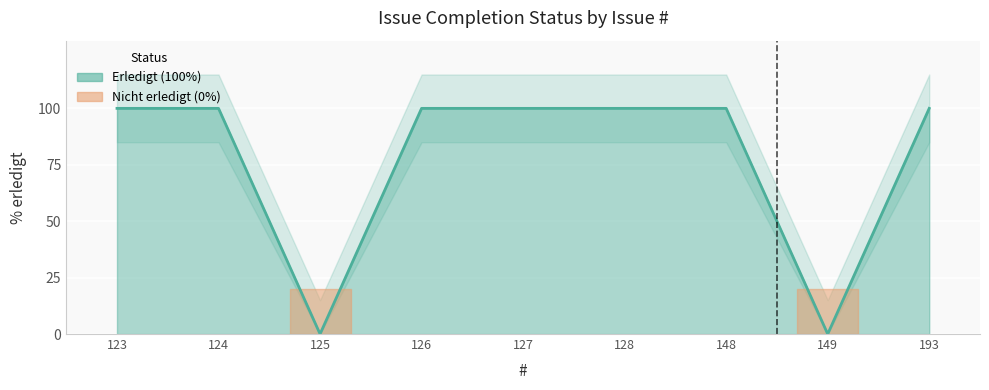

At which category does the data reach its first local valley?

125